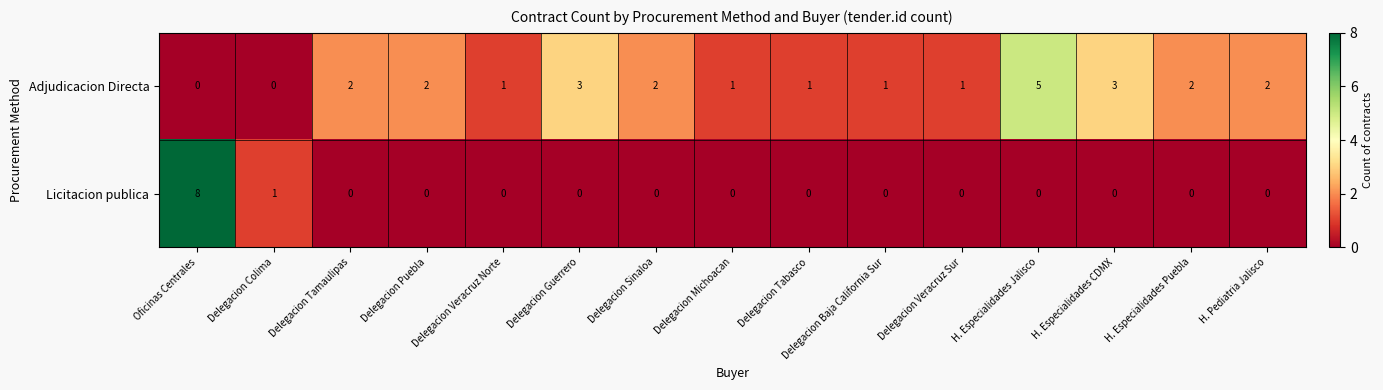

How many Licitacion publica values are between 0 and 1?

14